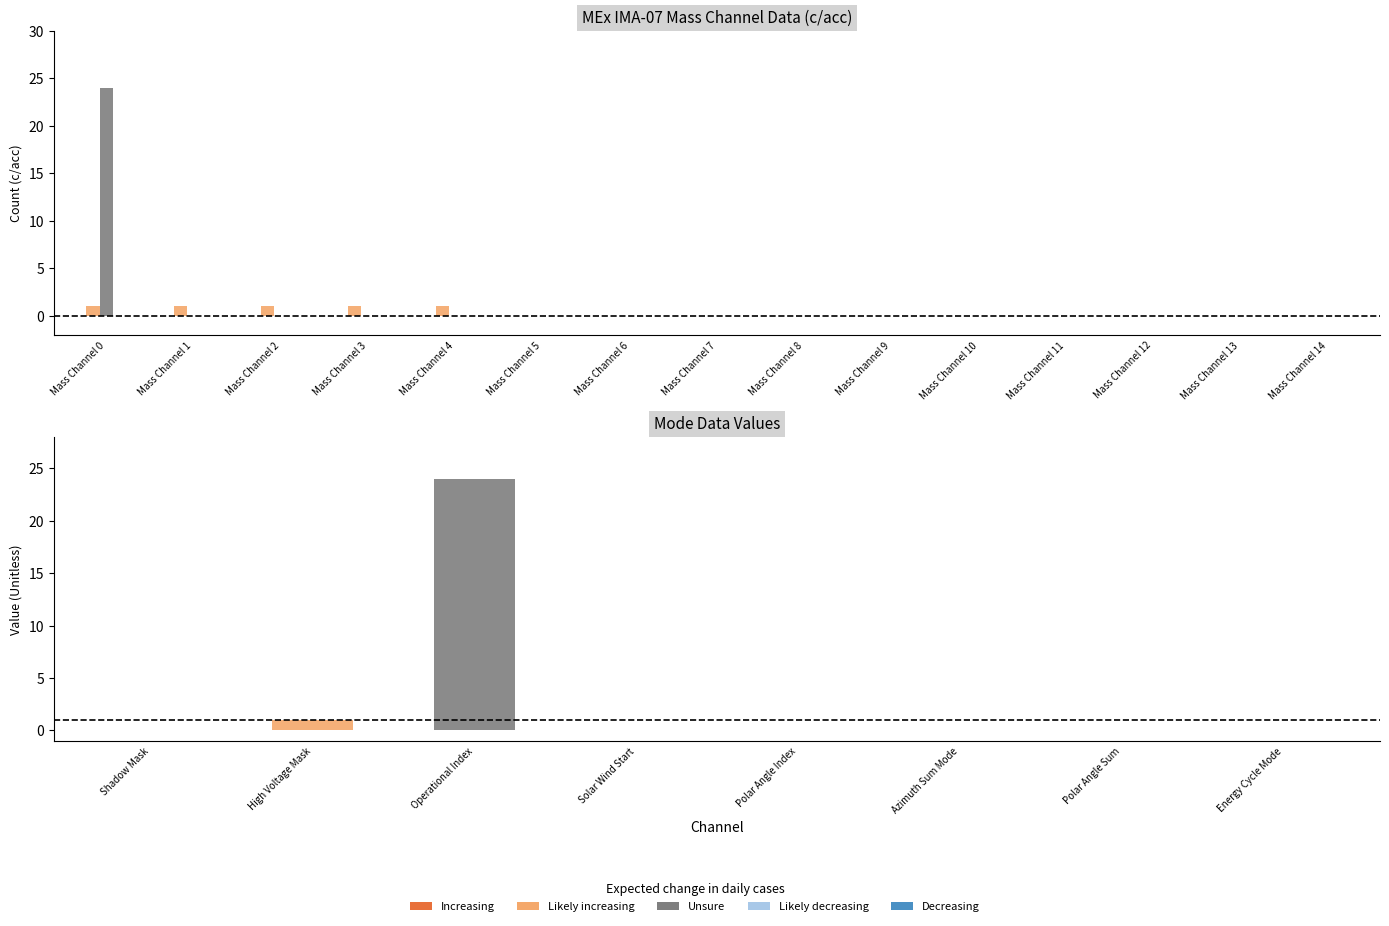

At which label does Likely increasing reach its minimum?

Mass Channel 5